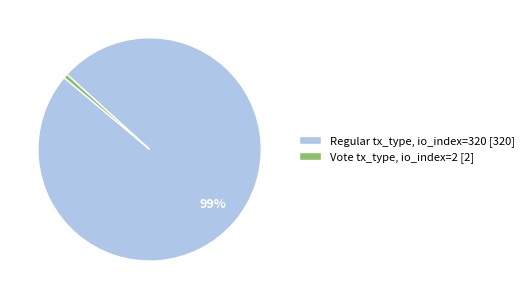

Is the sum of Vote tx_type, io_index=2 [2] and Regular tx_type, io_index=320 [320] greater than half?

Yes